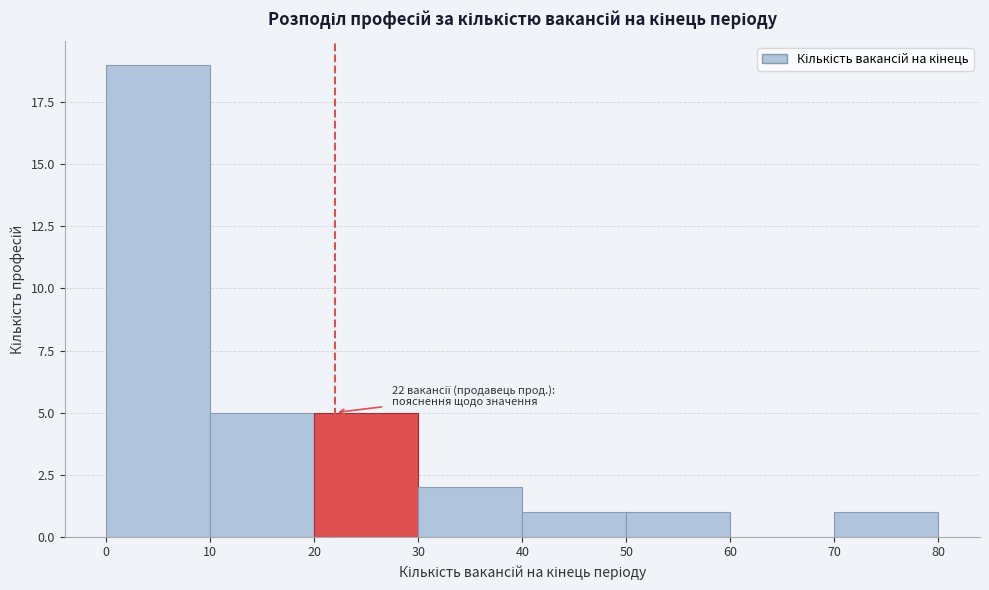

Which range on the x-axis has the tallest bar?

0 to 10